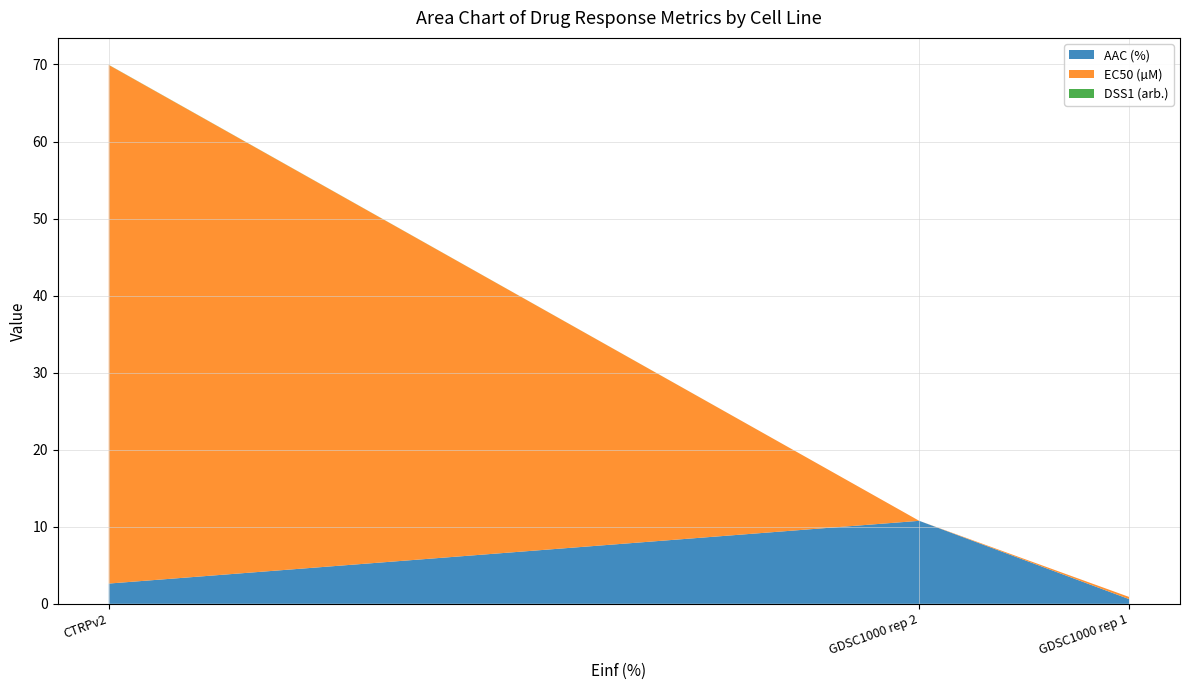

Reading left to right, what are all the values shown in this chart?

AAC (%): GDSC1000 rep 1=0.6	GDSC1000 rep 2=10.8	CTRPv2=2.6
EC50 (µM): GDSC1000 rep 1=0.3	GDSC1000 rep 2=0.0	CTRPv2=67.3
DSS1 (arb.): GDSC1000 rep 1=0.0	GDSC1000 rep 2=0.0	CTRPv2=0.0